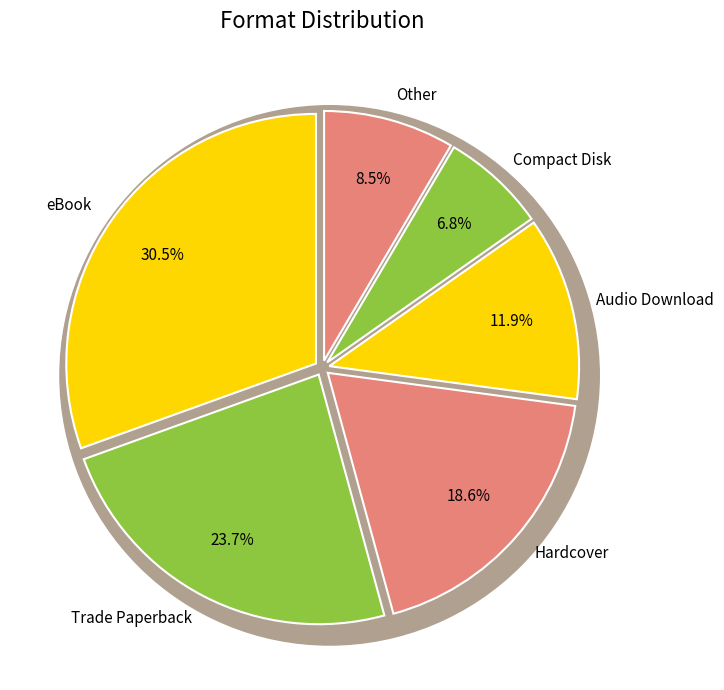

Which category has the biggest portion of the pie?

eBook